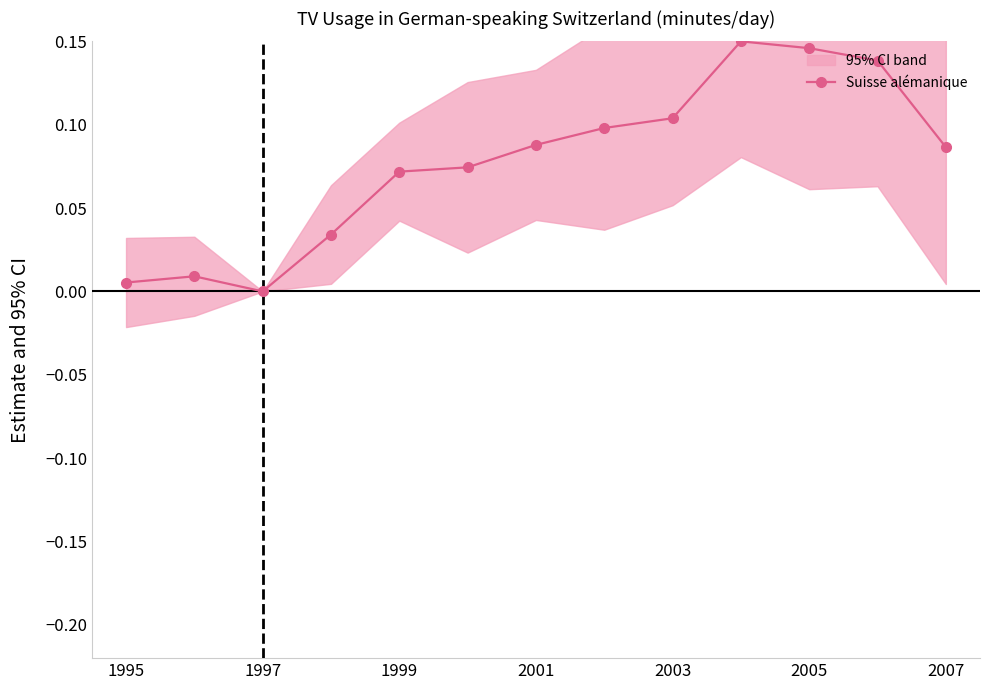

At which category does Suisse alémanique reach its first local valley?

1997